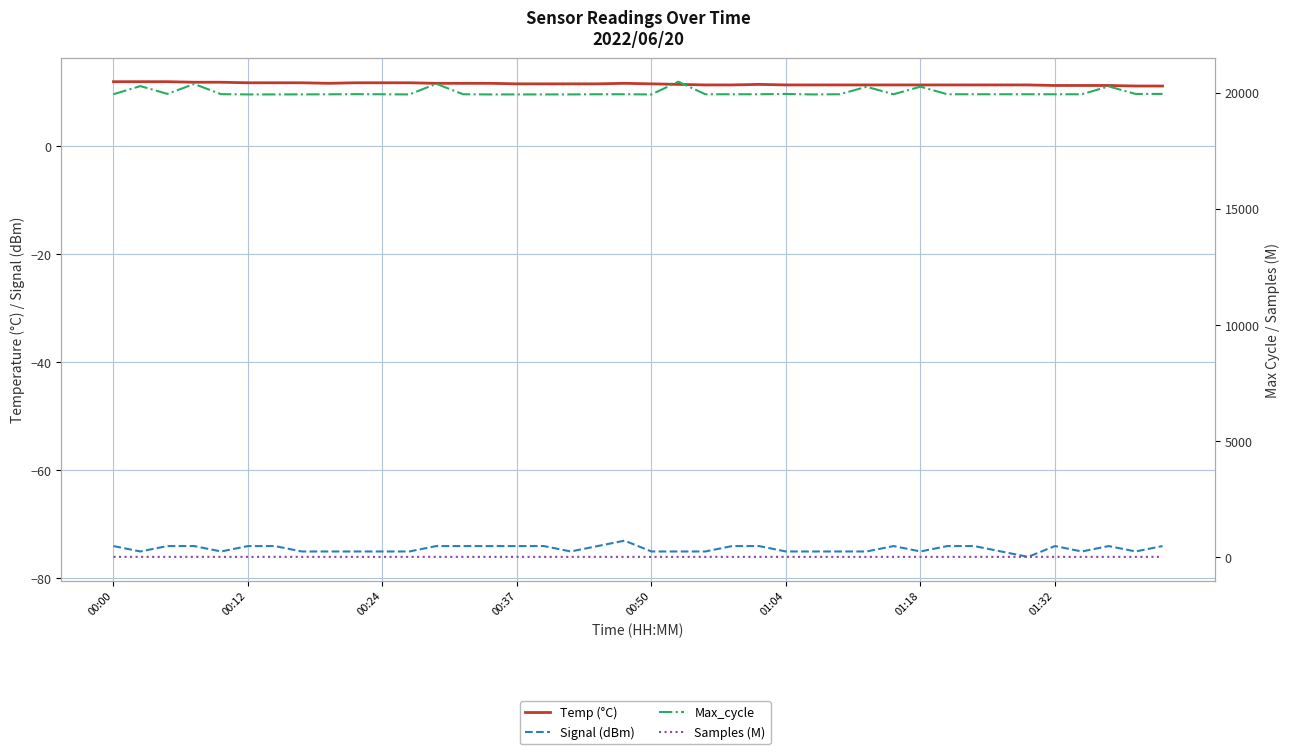

Which series changed the most between 15 and 24?

Max_cycle